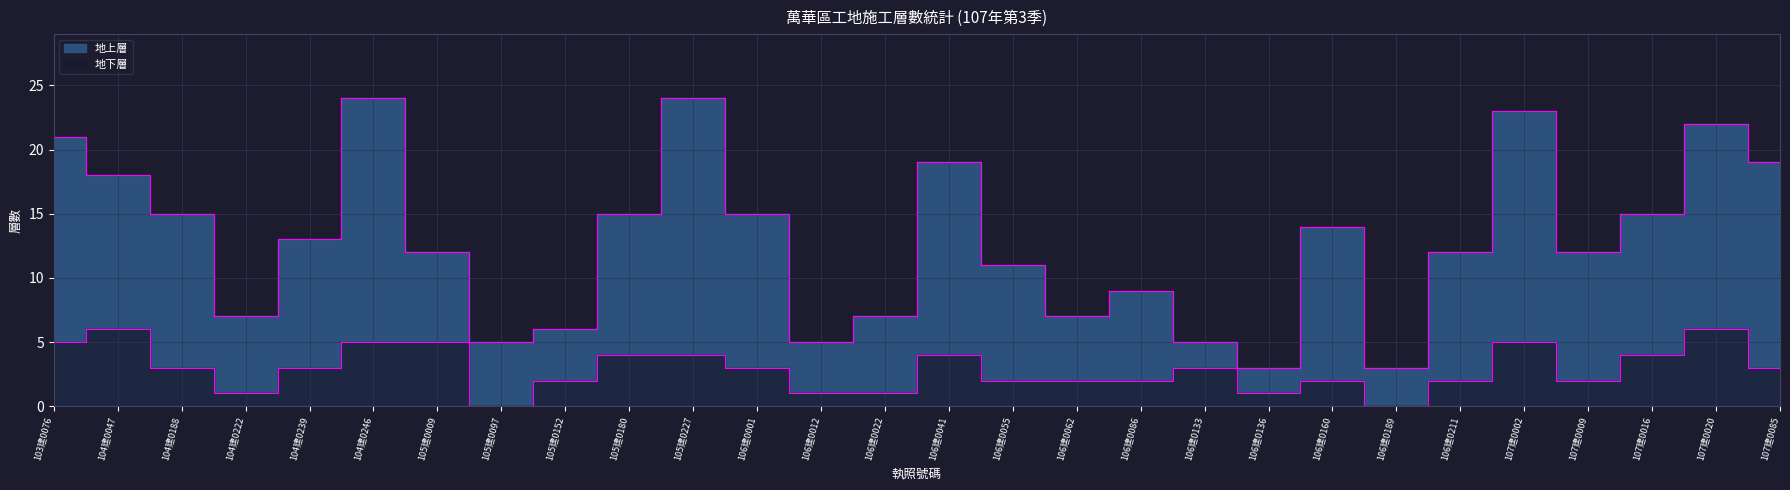

Read the 地上層 value at 106建0160, to the nearest 5.

15